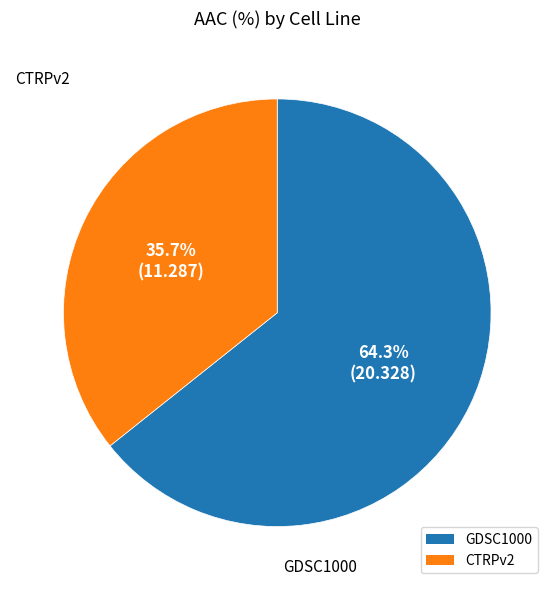

Rank the categories by value from lowest to highest.

CTRPv2, GDSC1000